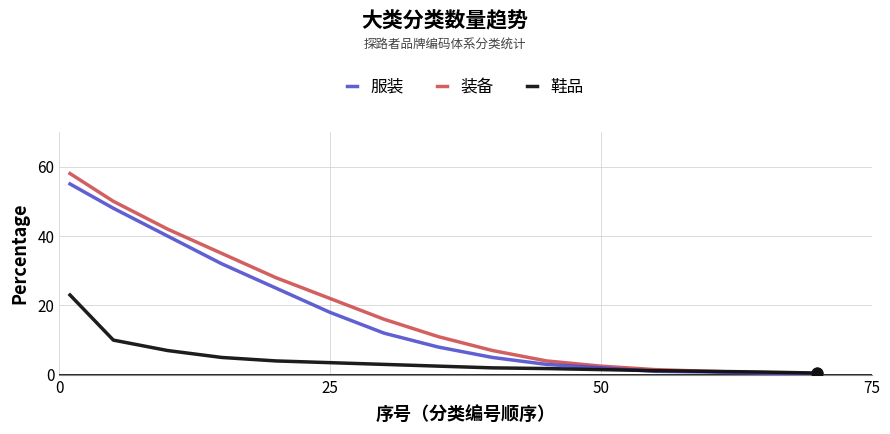

At how many categories does at least one series exceed 9?

8